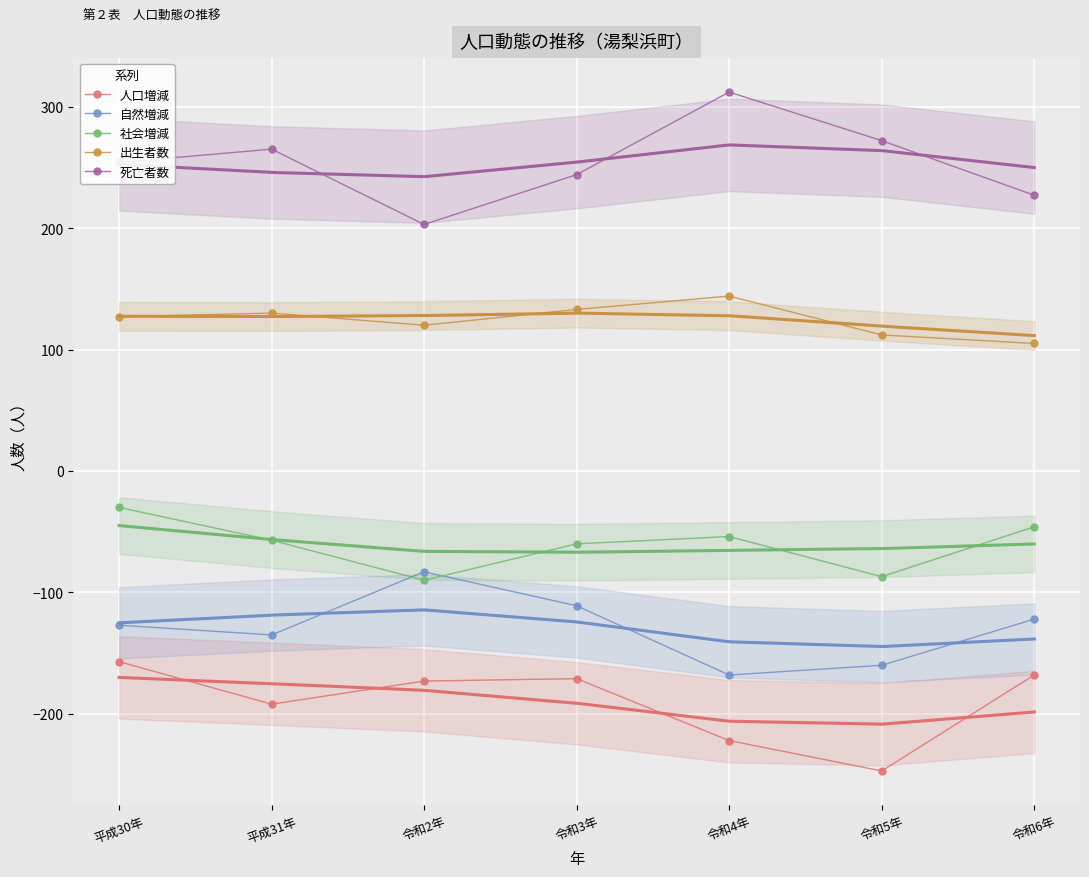

Reading right to left, what are all the values shown in this chart?

人口増減: -168	-247	-222	-171	-173	-192	-157
自然増減: -122	-160	-168	-111	-83	-135	-127
社会増減: -46	-87	-54	-60	-90	-57	-30
出生者数: 105	112	144	133	120	130	127
死亡者数: 227	272	312	244	203	265	254